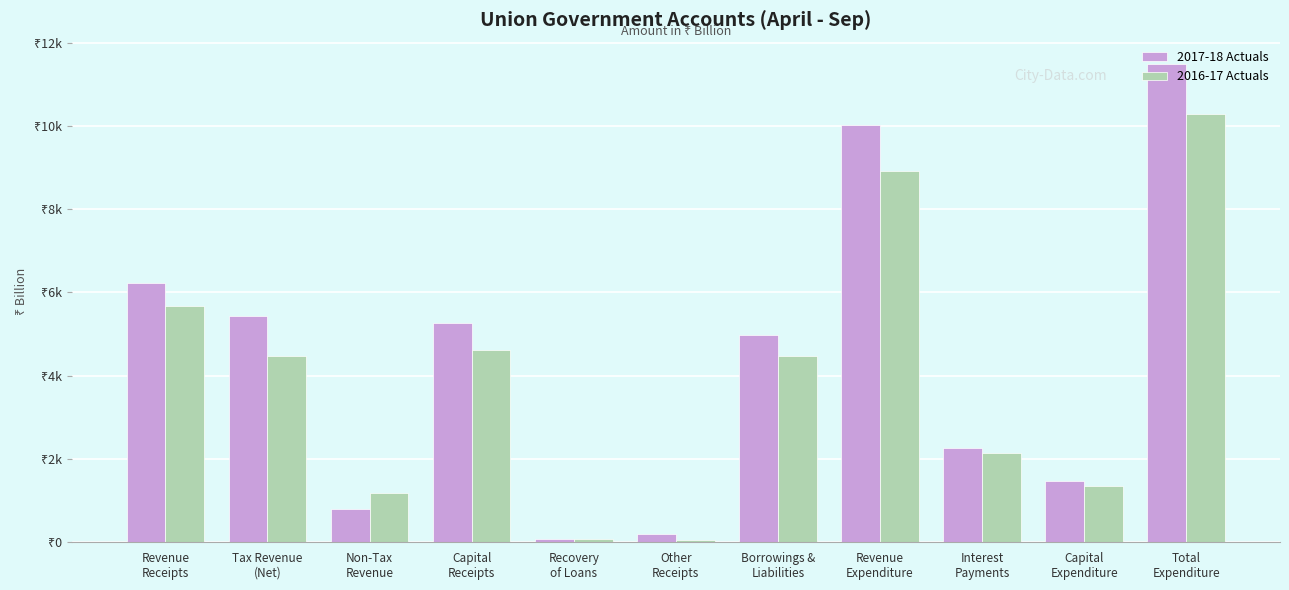

Are the bars horizontal?

No